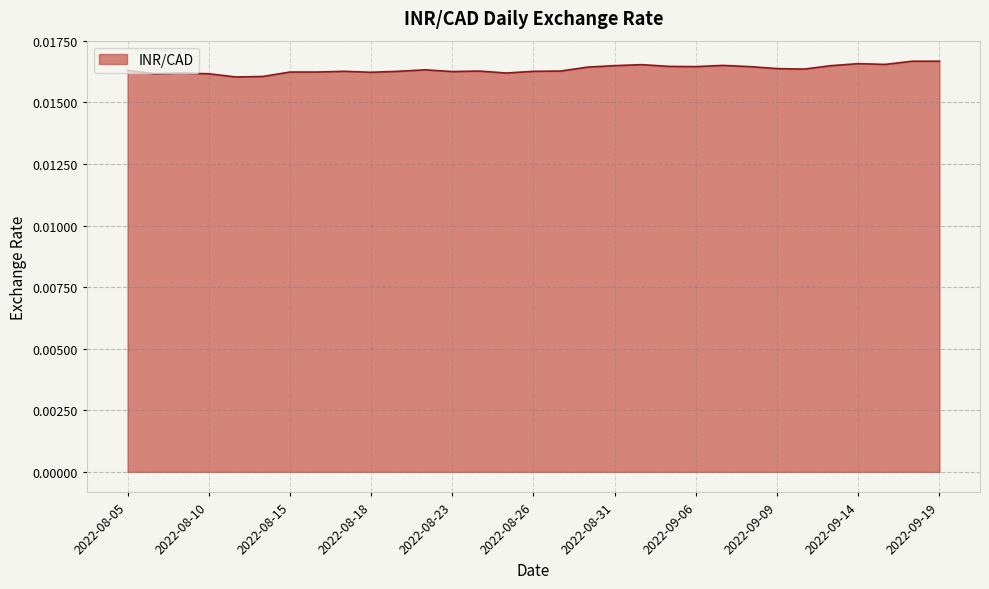

Does the chart display data point markers on the line(s)?

No